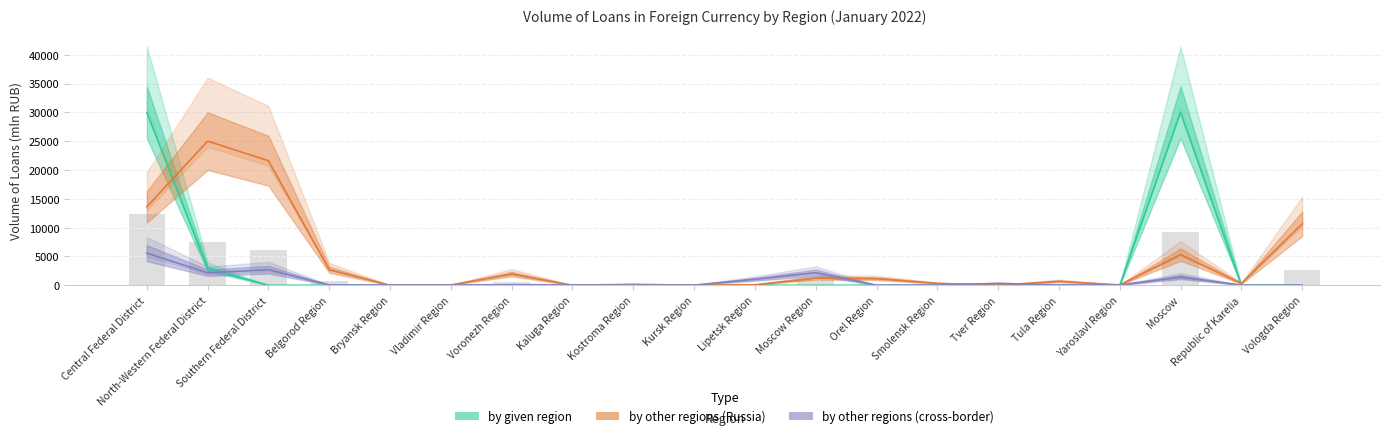

List the series in order of their overall mean, highest first.

by credit institutions of other regions (Russia), by credit institutions of the given region, by credit institutions of other regions (cross-border)